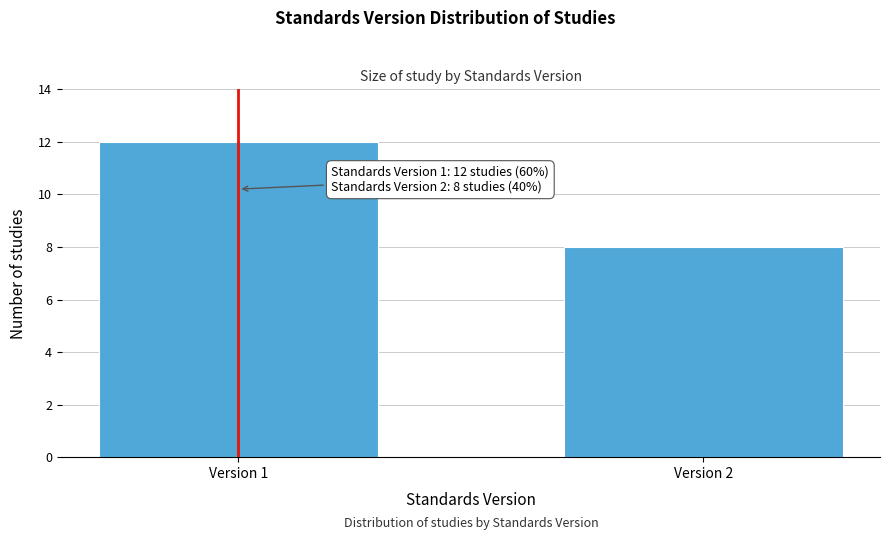

Reading left to right, list all the values displayed in this chart.

Version 1=12	Version 2=8